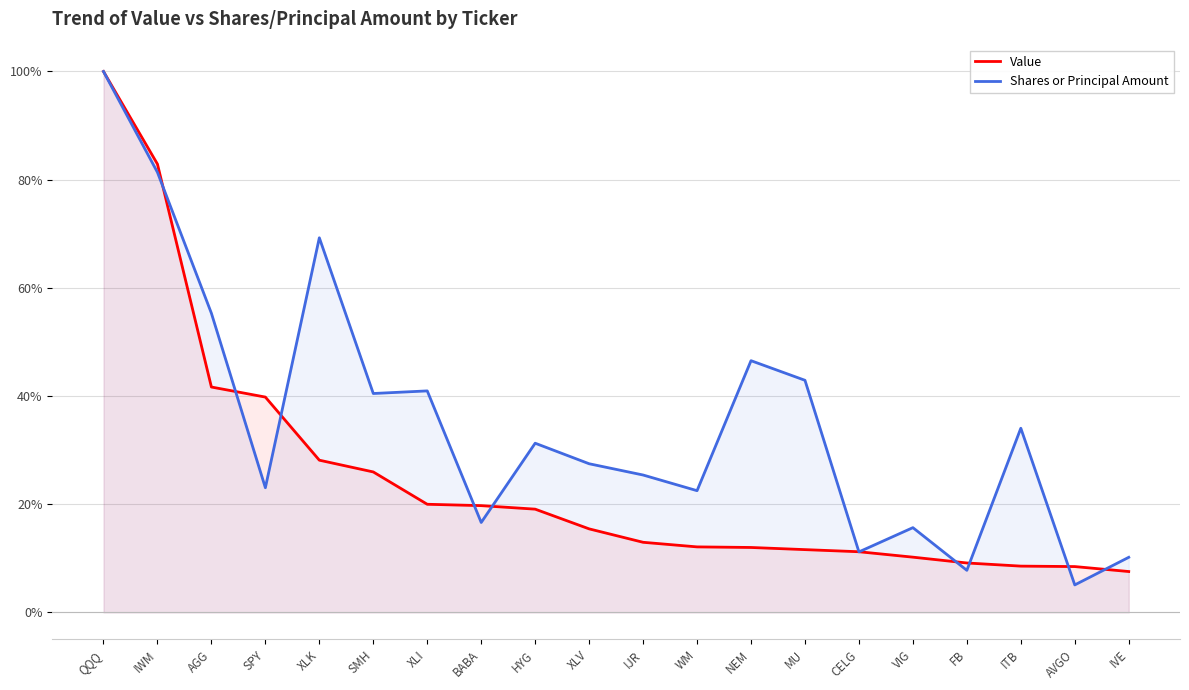

List the series in order of their overall mean, lowest first.

Value, Shares or Principal Amount